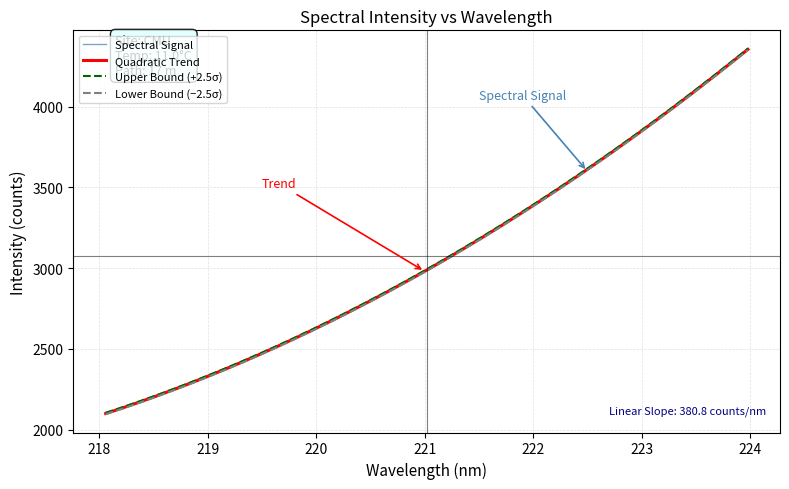

What is the maximum value shown in the chart?

4356.6